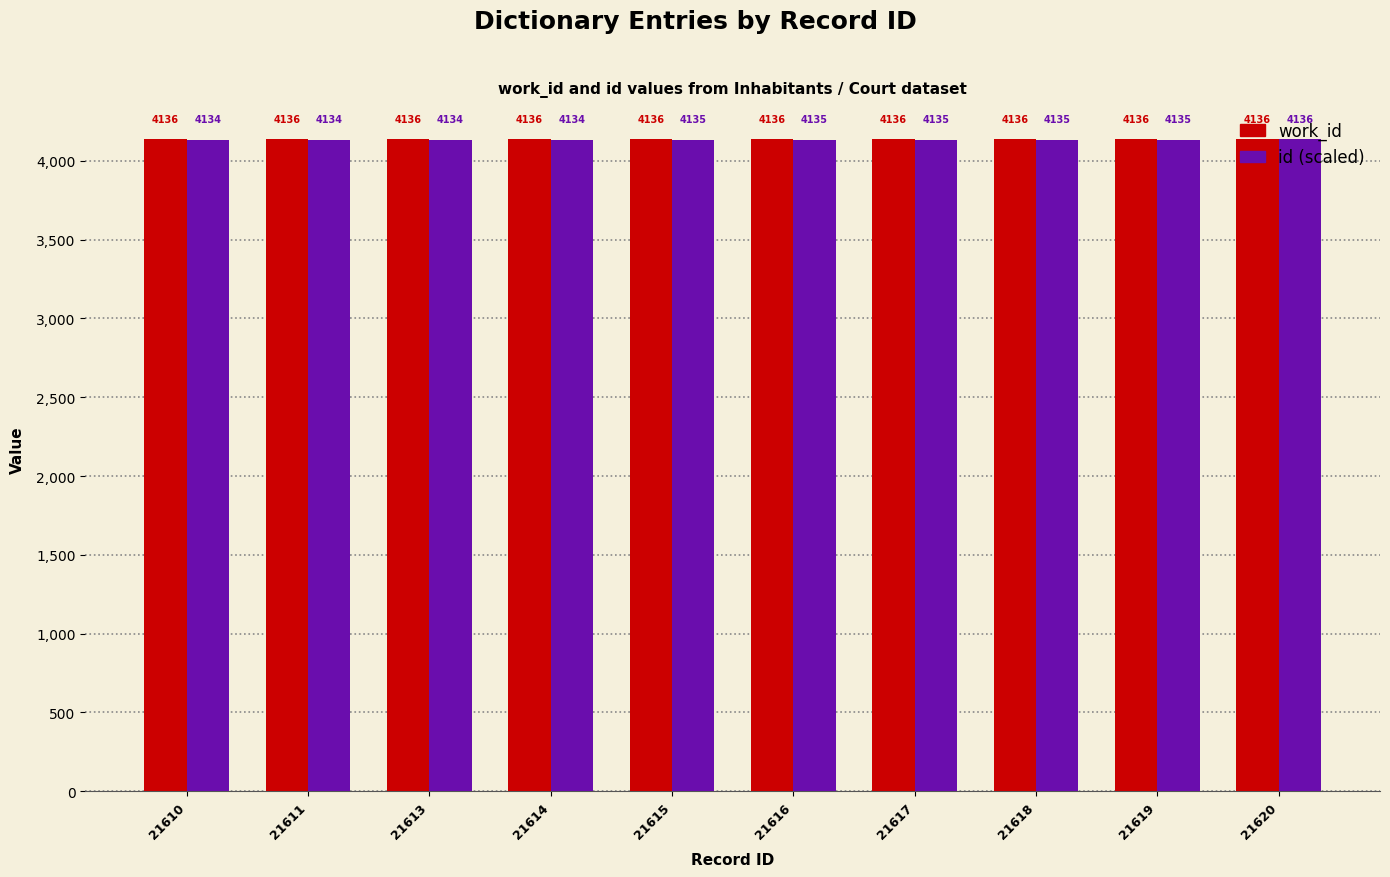

At which label is id (scaled) closest to 4135?

21615